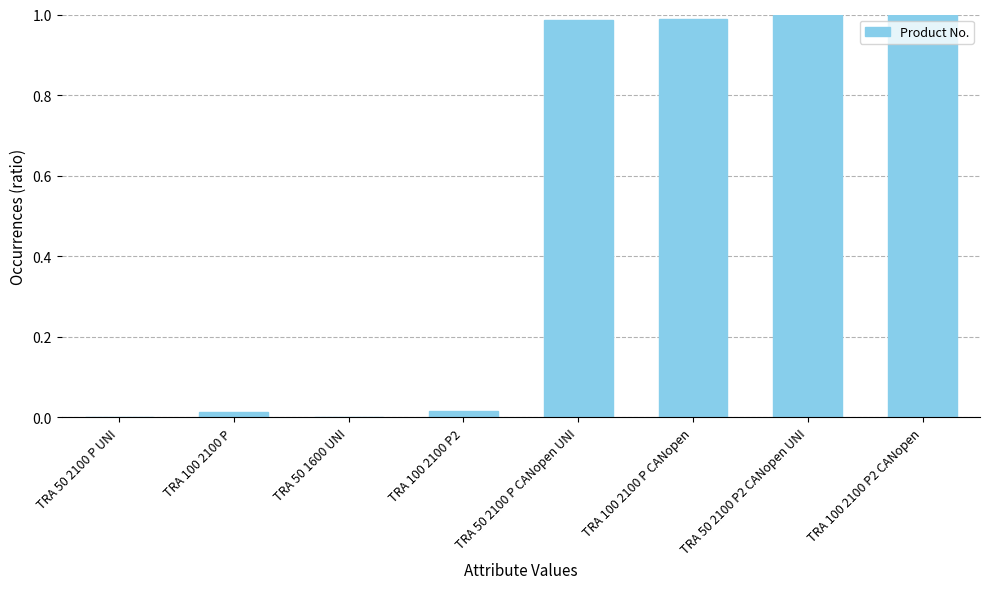

The value at TRA 50 2100 P CANopen UNI is 0.3. True or false?

False